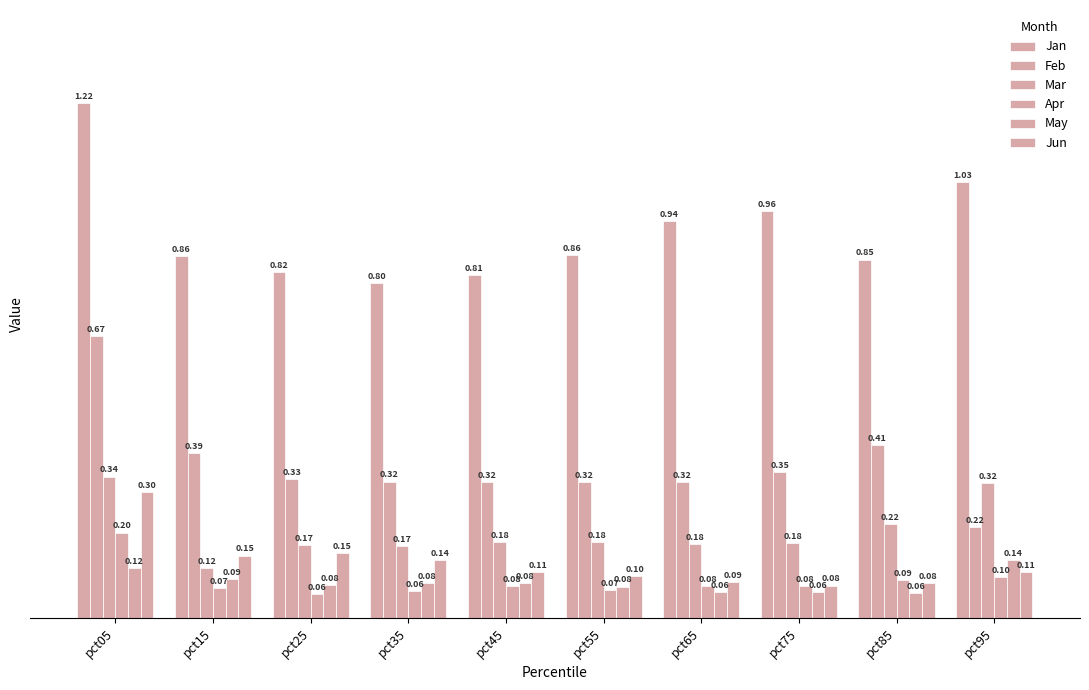

What is the value of the Jan bar at the 7th from the left?

0.9